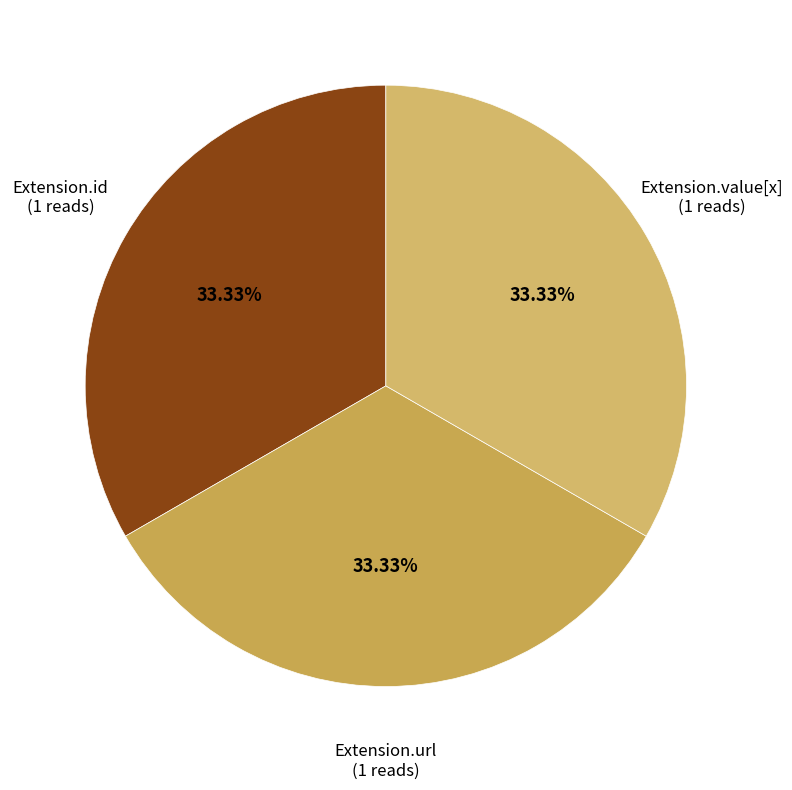

Combined, do Extension.url and Extension.value[x] account for over 50%?

Yes